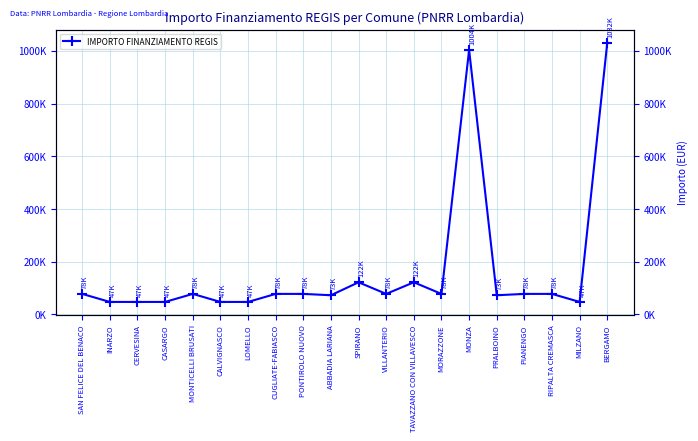

What is the difference between the second highest and minimum values?

956453